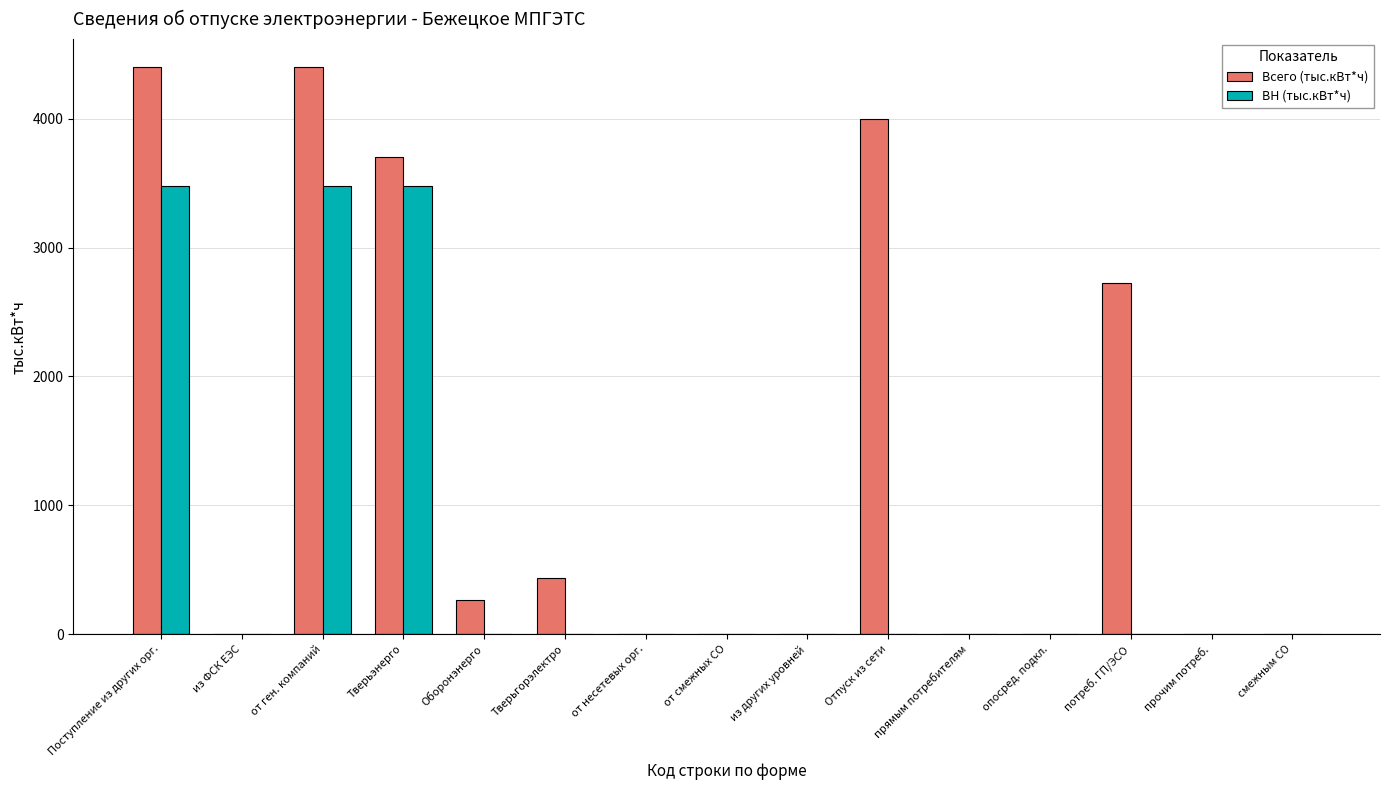

How many data points in Всего (тыс.кВт*ч) are above 0?

7